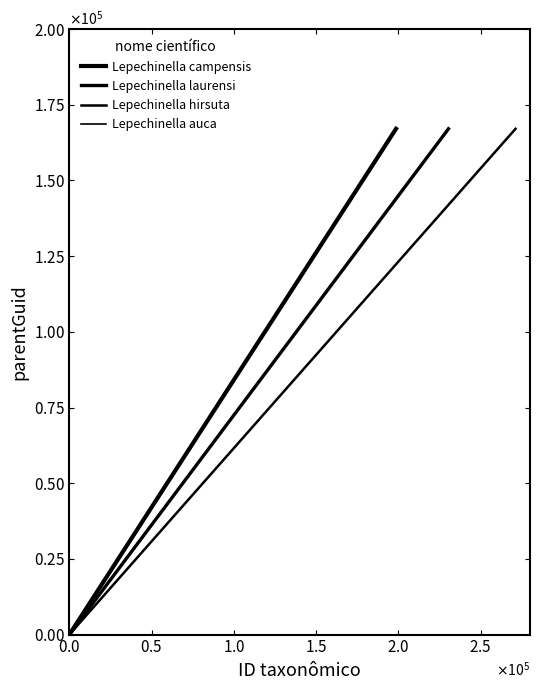

Which series has the largest total across all categories?

Lepechinella campensis